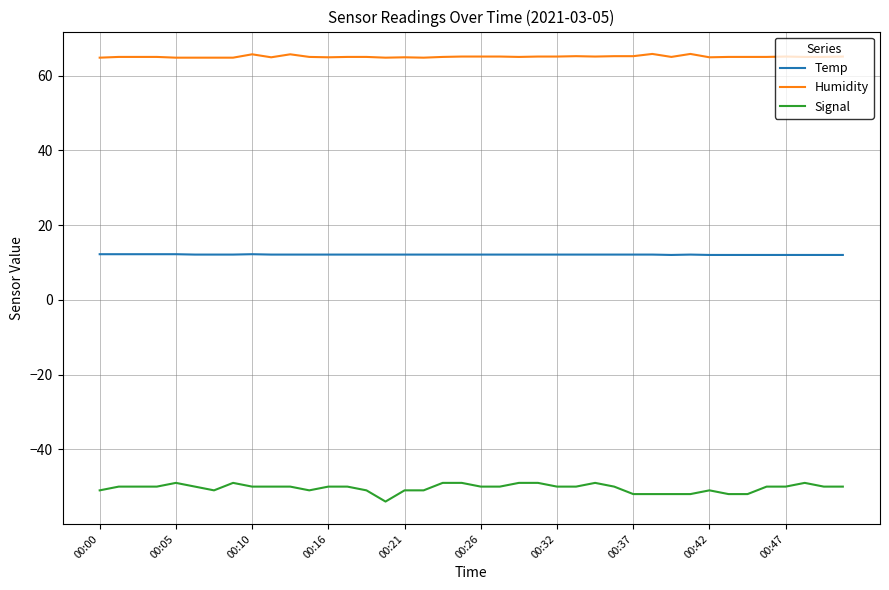

What is the average value of the Humidity series?

65.1